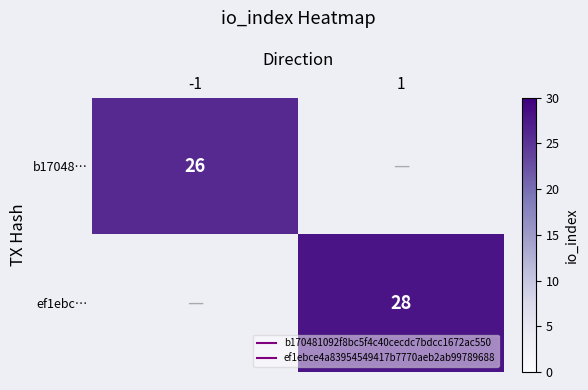

How many positive values does the ef1ebc… series have?

1